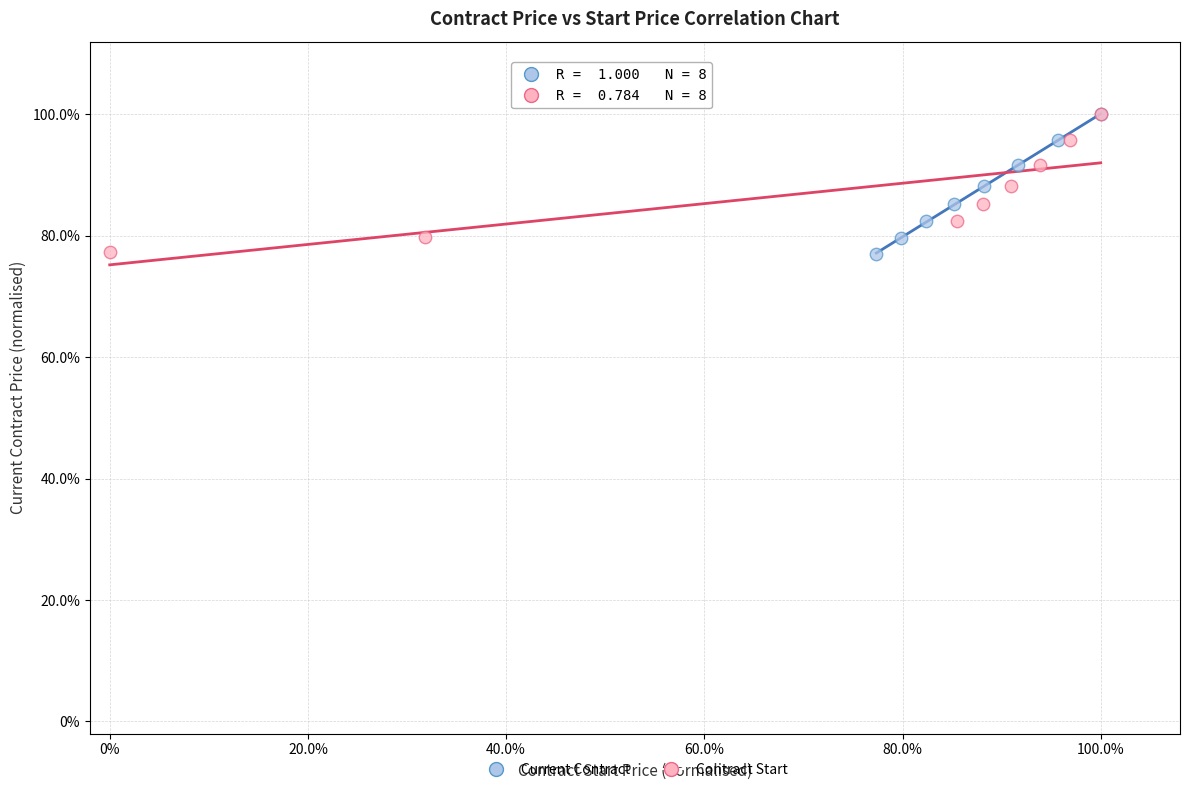

What are all the series names shown in the legend?

Current Contract, Contract Start